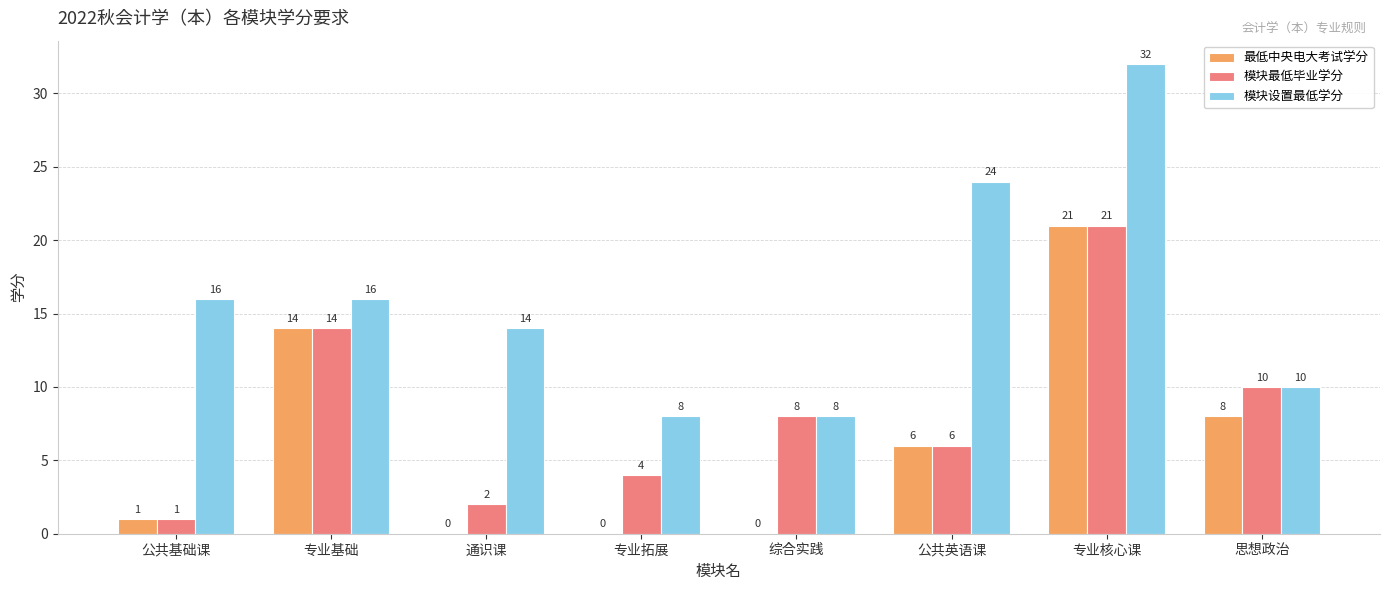

What is the sum of all 最低中央电大考试学分 values?

50